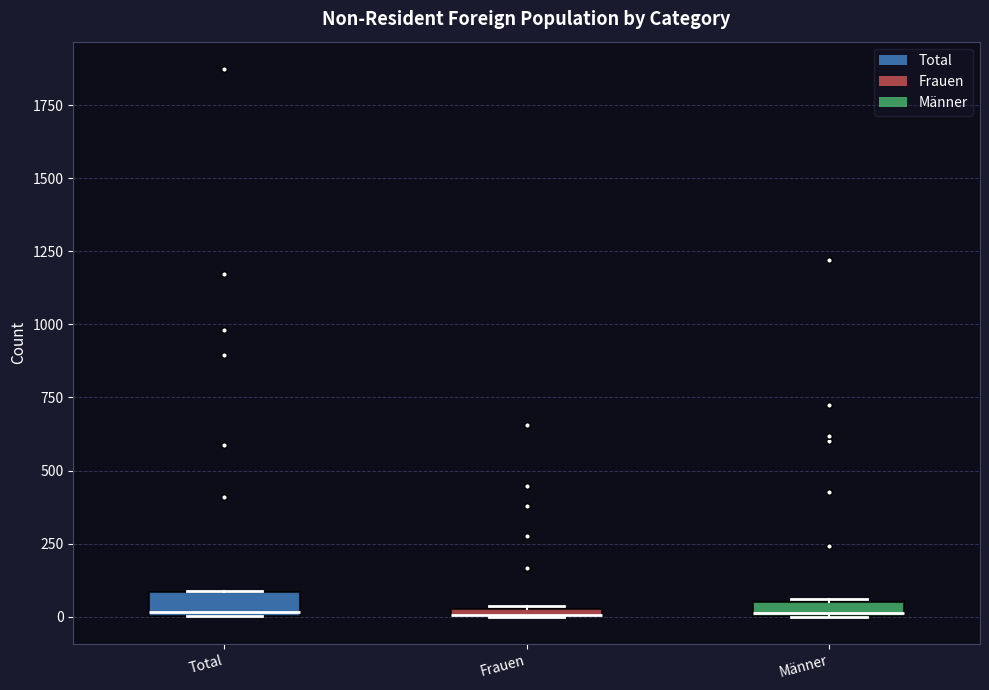

Where is the lower edge of the box for Frauen on the y-axis? The values are not printed on the chart, so give them approximately, as read against the axis.

0